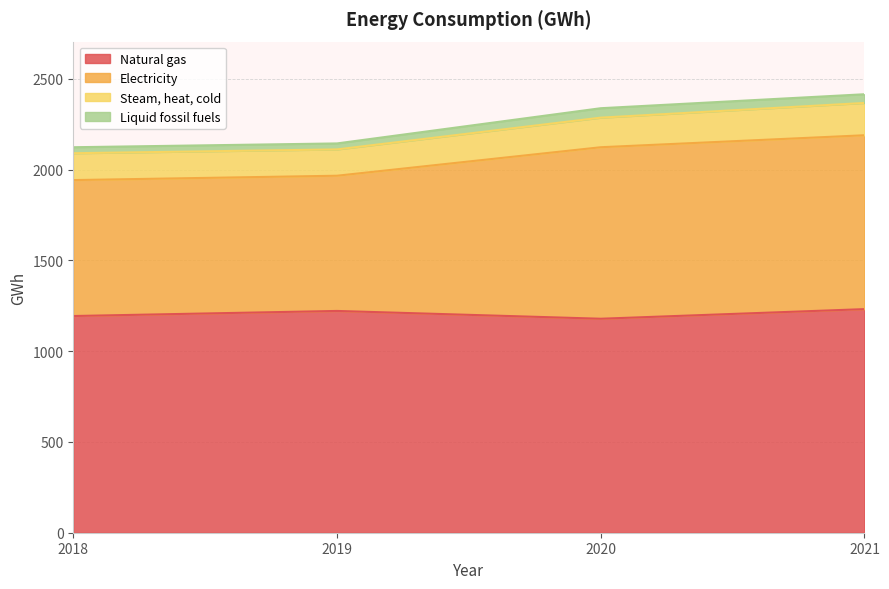

What is the maximum value for Natural gas?

1232